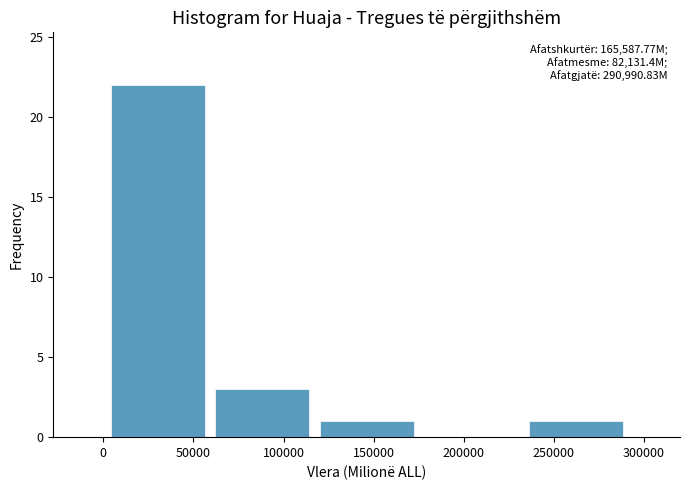

Which range on the x-axis has the tallest bar?

0 to 60000